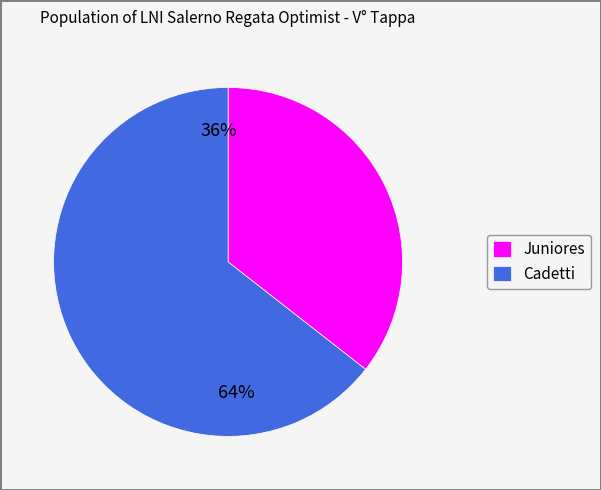

Which slice is the smallest?

Juniores